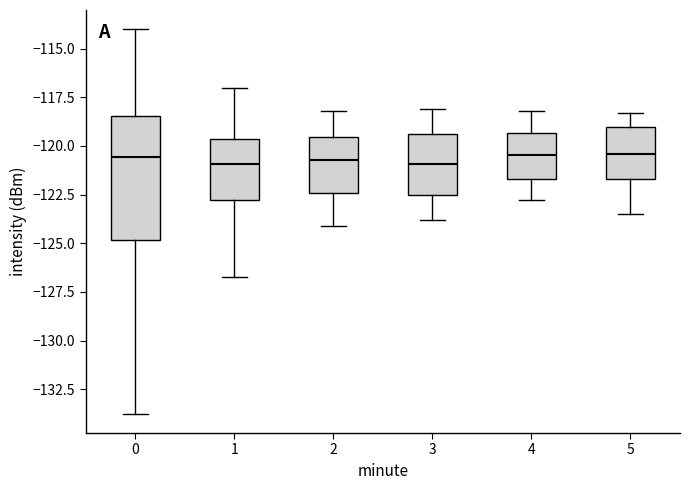

Comparing the boxes themselves (not the whiskers), which one is the tallest?

0